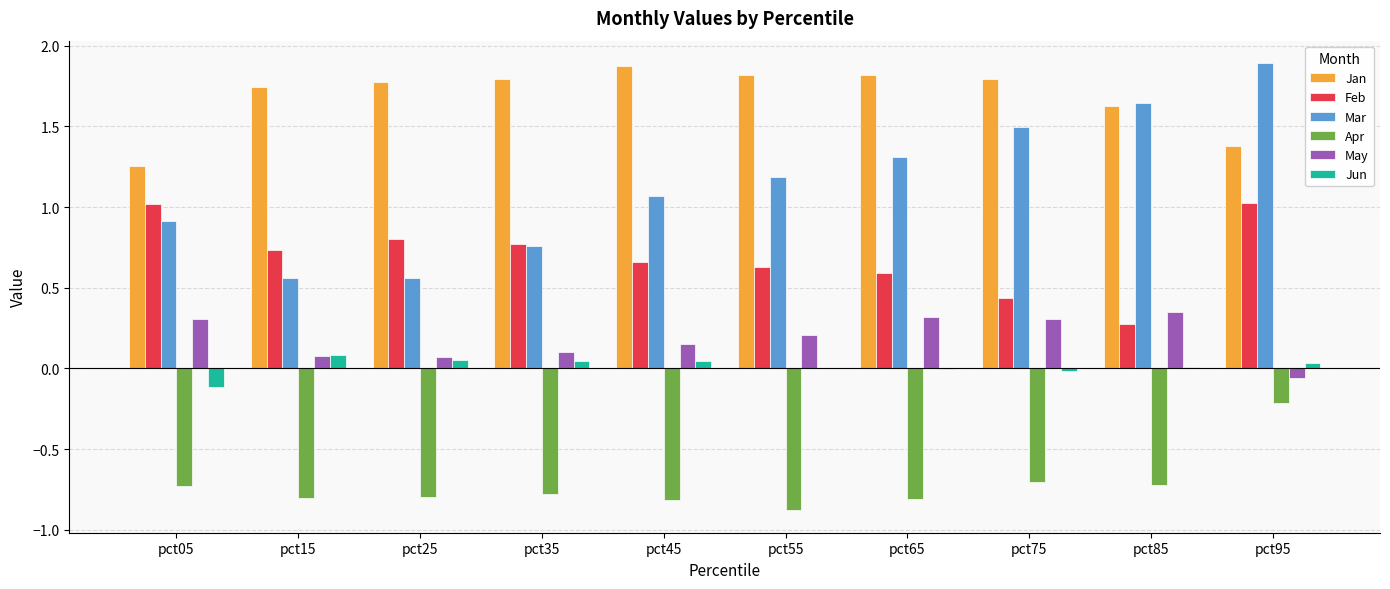

What is the sum of all May values?

1.8